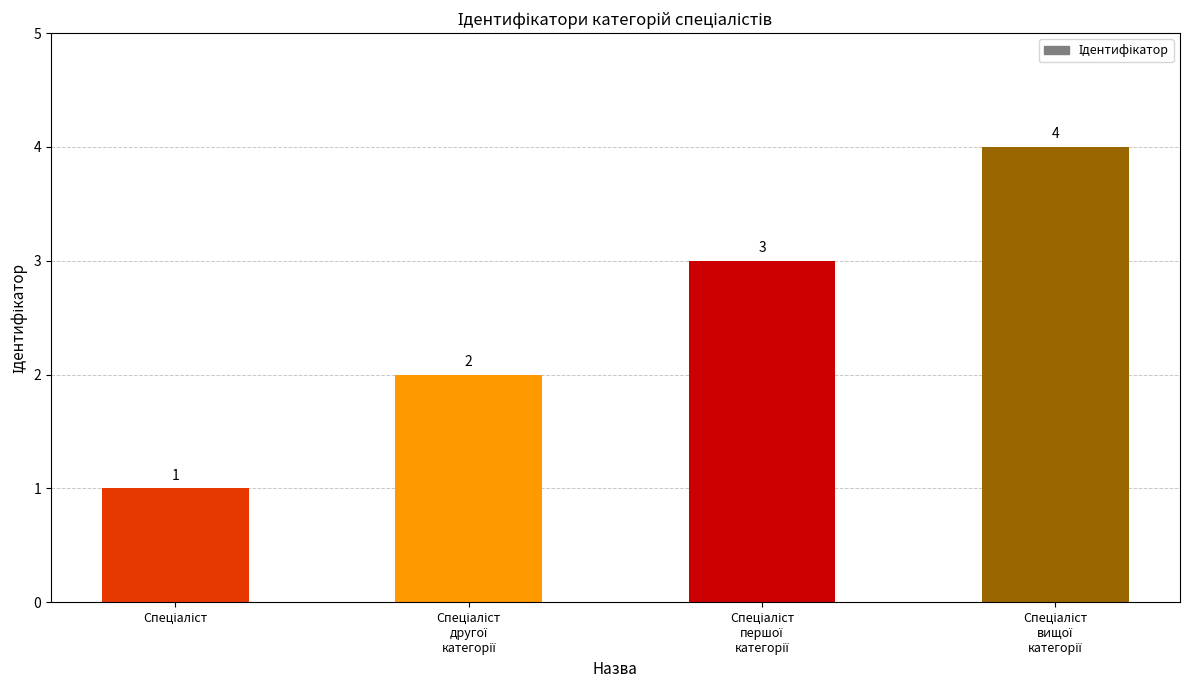

What is the difference between the maximum and minimum values?

3